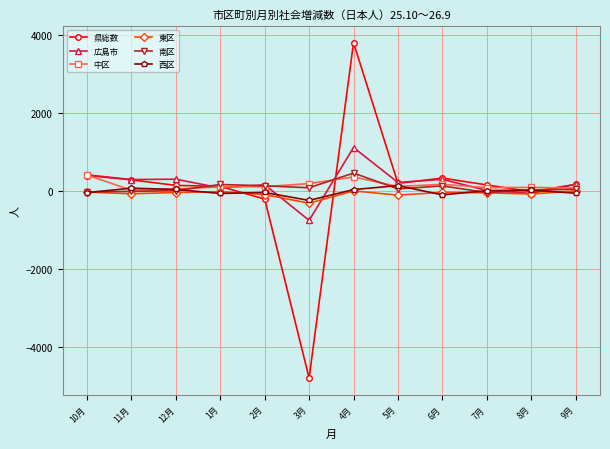

What is the approximate value of 広島市 at 12月, to the nearest 50?

300